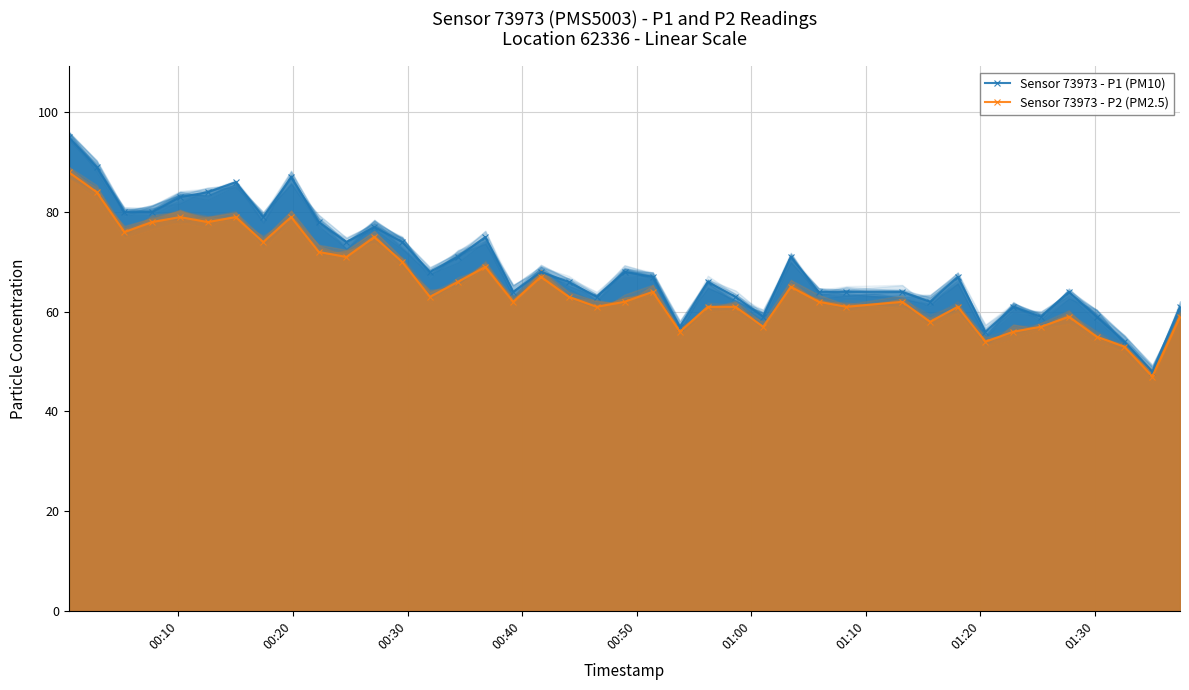

Reading left to right, extract all data points from this chart.

Sensor 73973 - P1 (PM10): 95	89	80	80	83	84	86	79	87	78	74	77	74	68	71	75	64	68	66	63	68	67	57	66	63	59	71	64	64	64	62	67	56	61	59	64	59	54	48	61
Sensor 73973 - P2 (PM2.5): 88	84	76	78	79	78	79	74	79	72	71	75	70	63	66	69	62	67	63	61	62	64	56	61	61	57	65	62	61	62	58	61	54	56	57	59	55	53	47	59